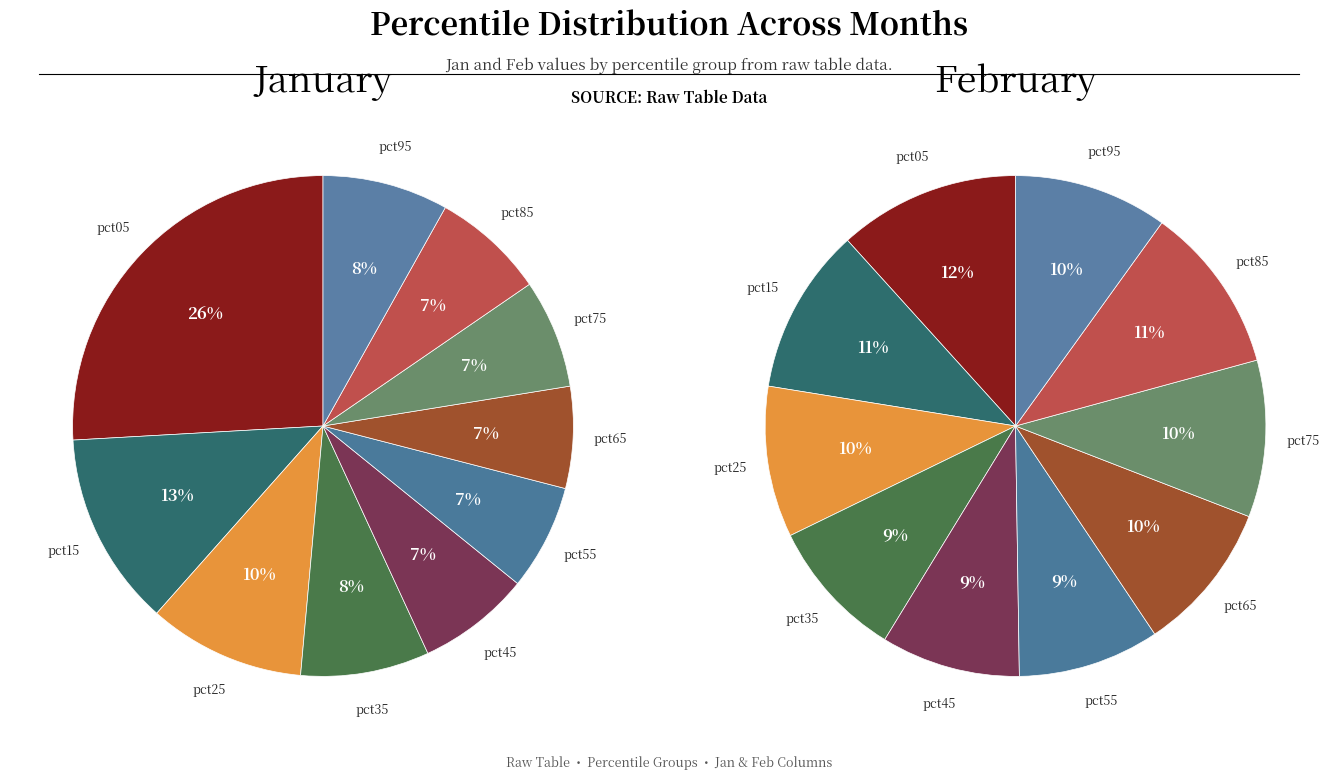

How many slices are in this pie chart?

10